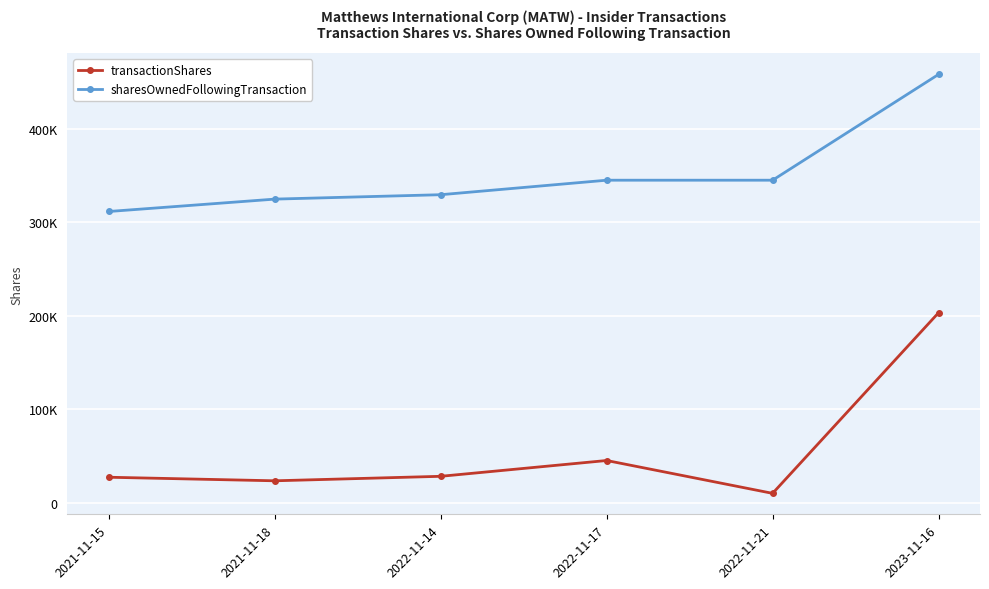

Rank the series at 2022-11-14 from highest to lowest value.

sharesOwnedFollowingTransaction, transactionShares